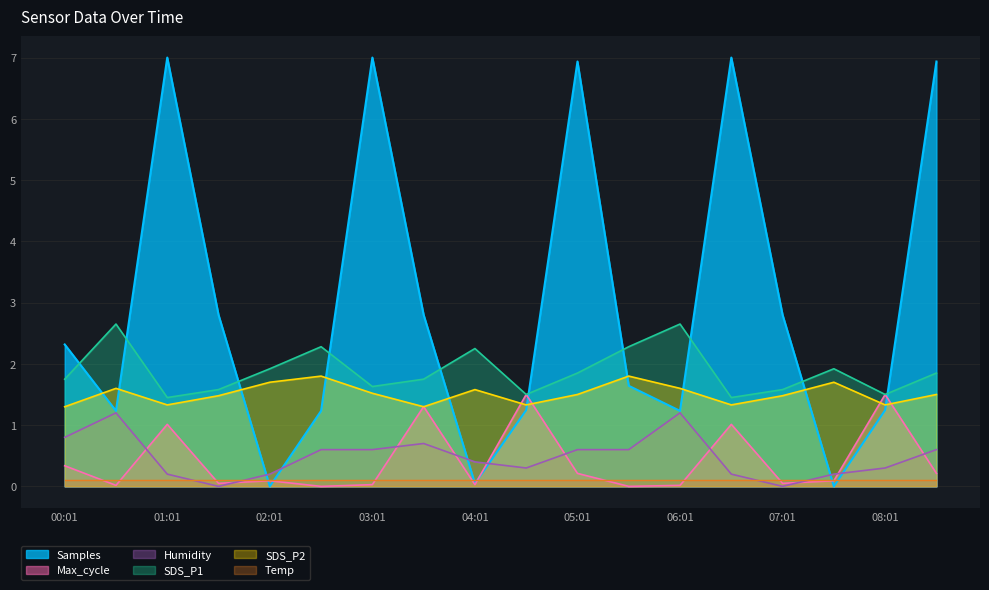

What is the spread (max minus min) of values at 07:01?

2.8